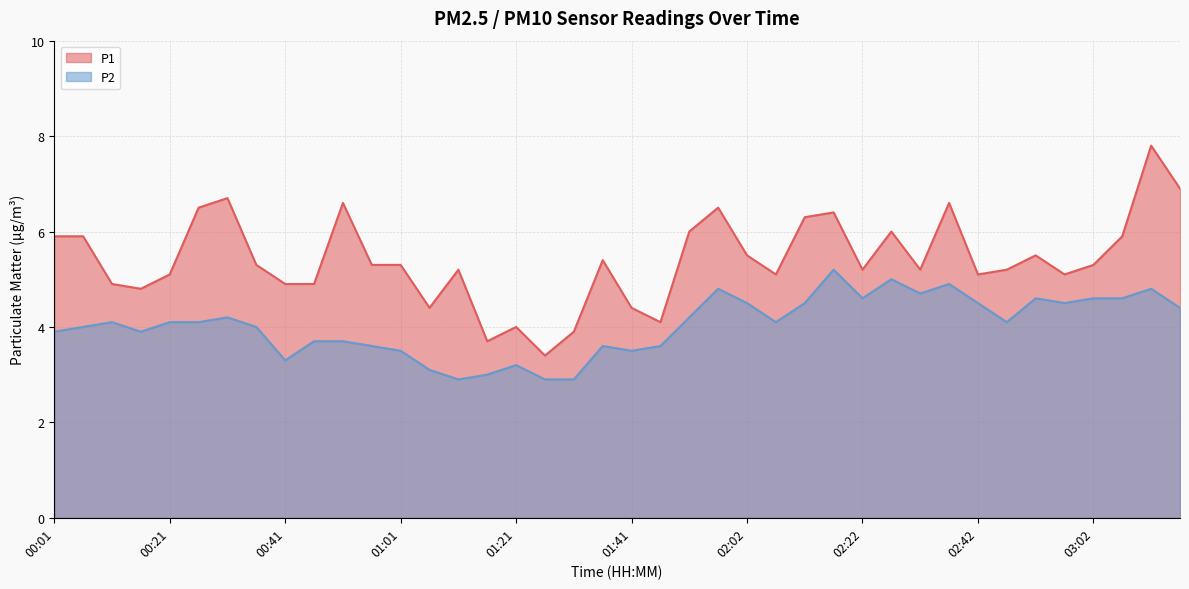

Which category has the highest value across all series?

03:12